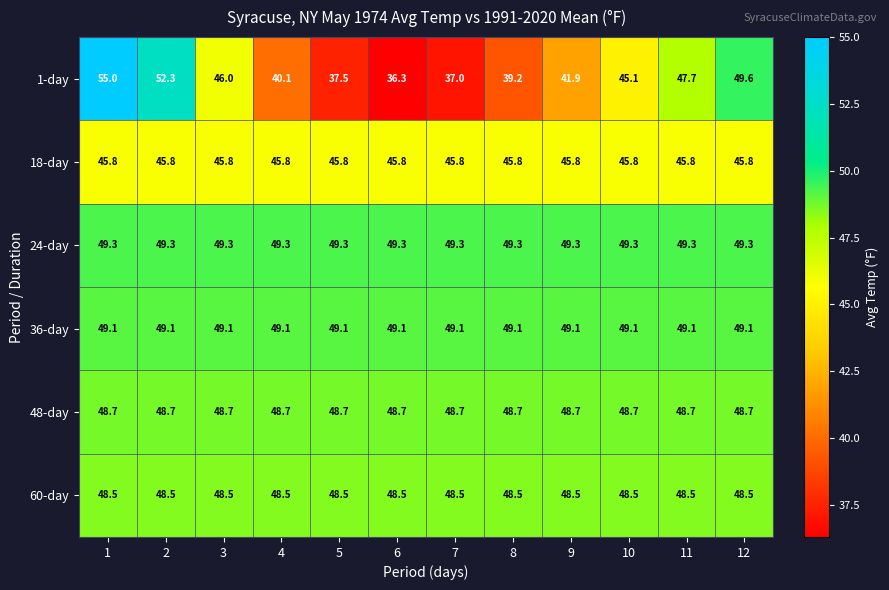

What is the spread (max minus min) of values at 6?

13.0